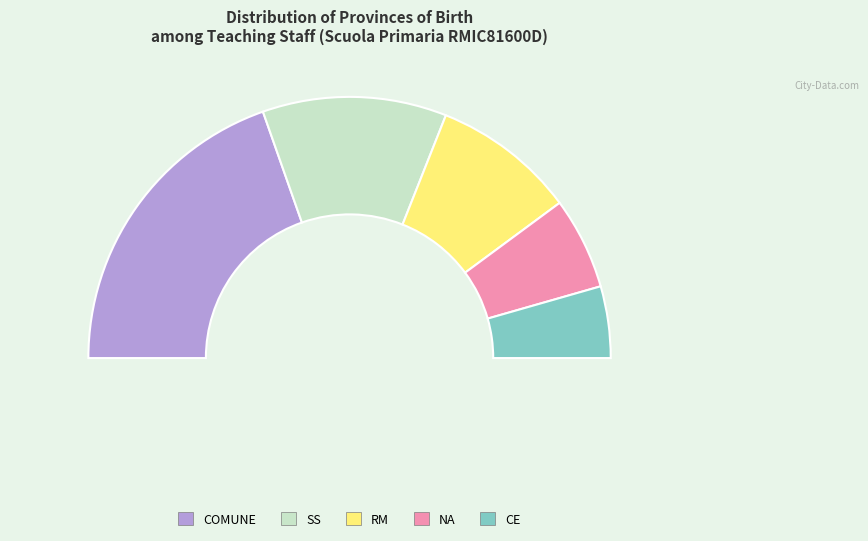

What is the ratio of the value at NA to the value at SS?

0.5